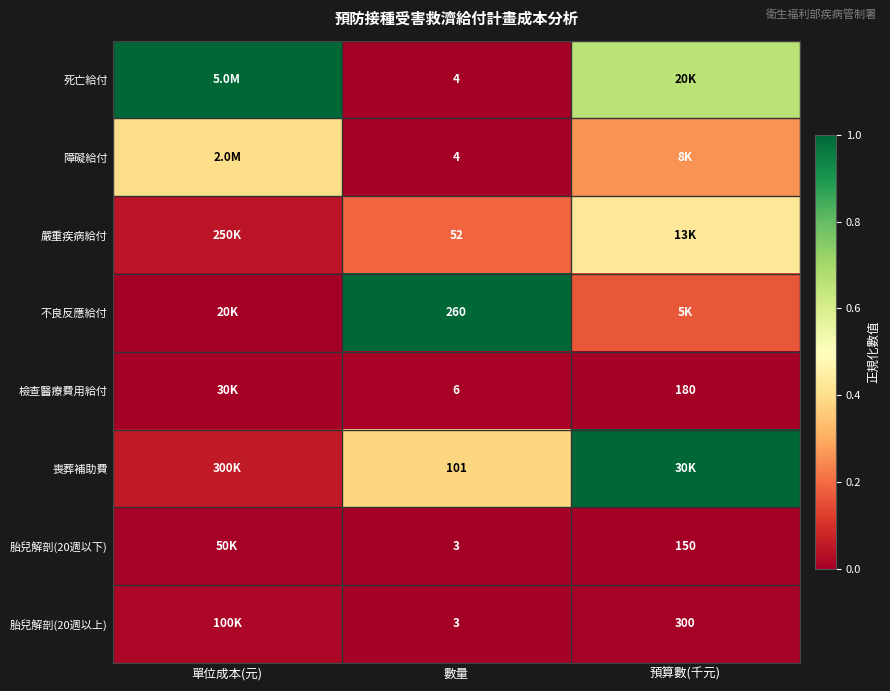

Which has a higher value, 單位成本(元) or 數量?

單位成本(元)